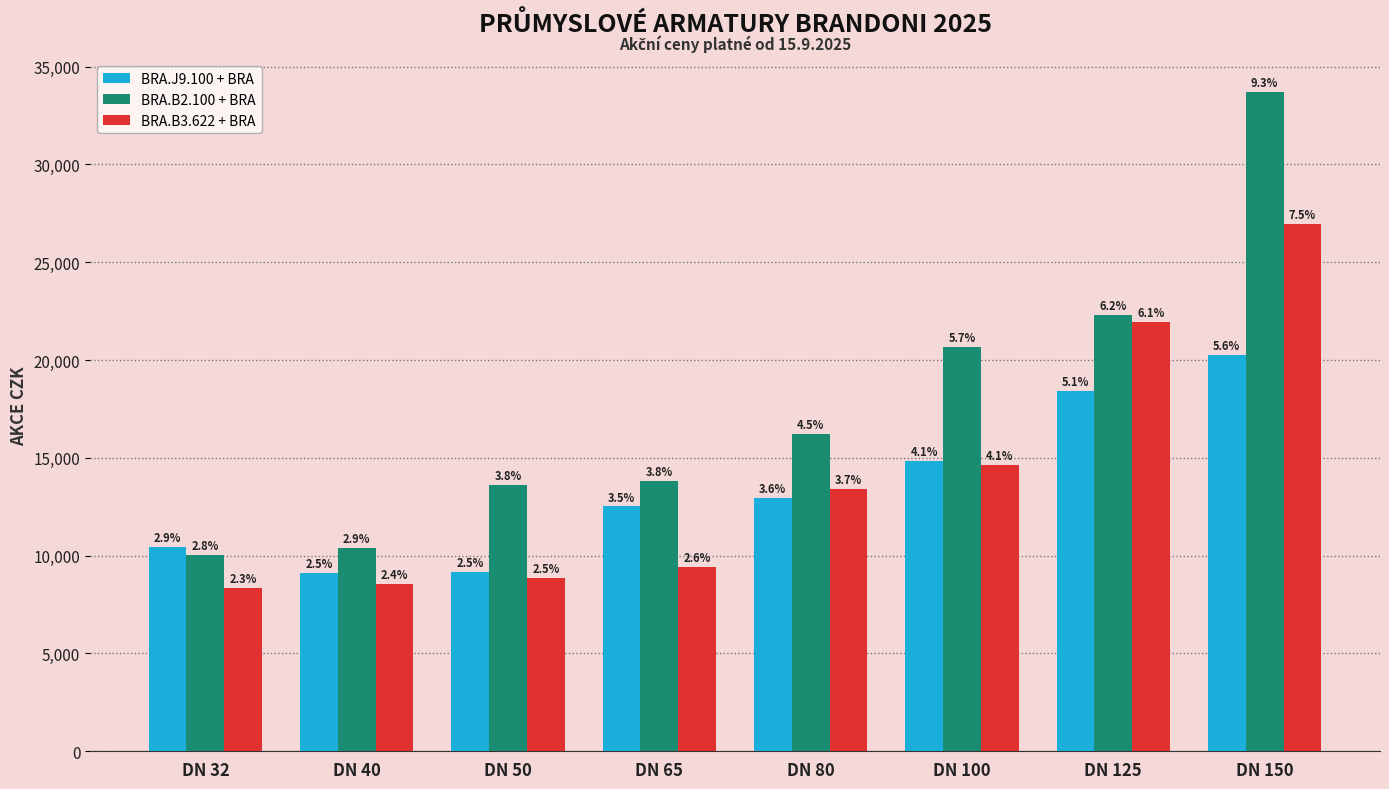

What is the sum of all BRA.B2.100 + BRA values?

140718